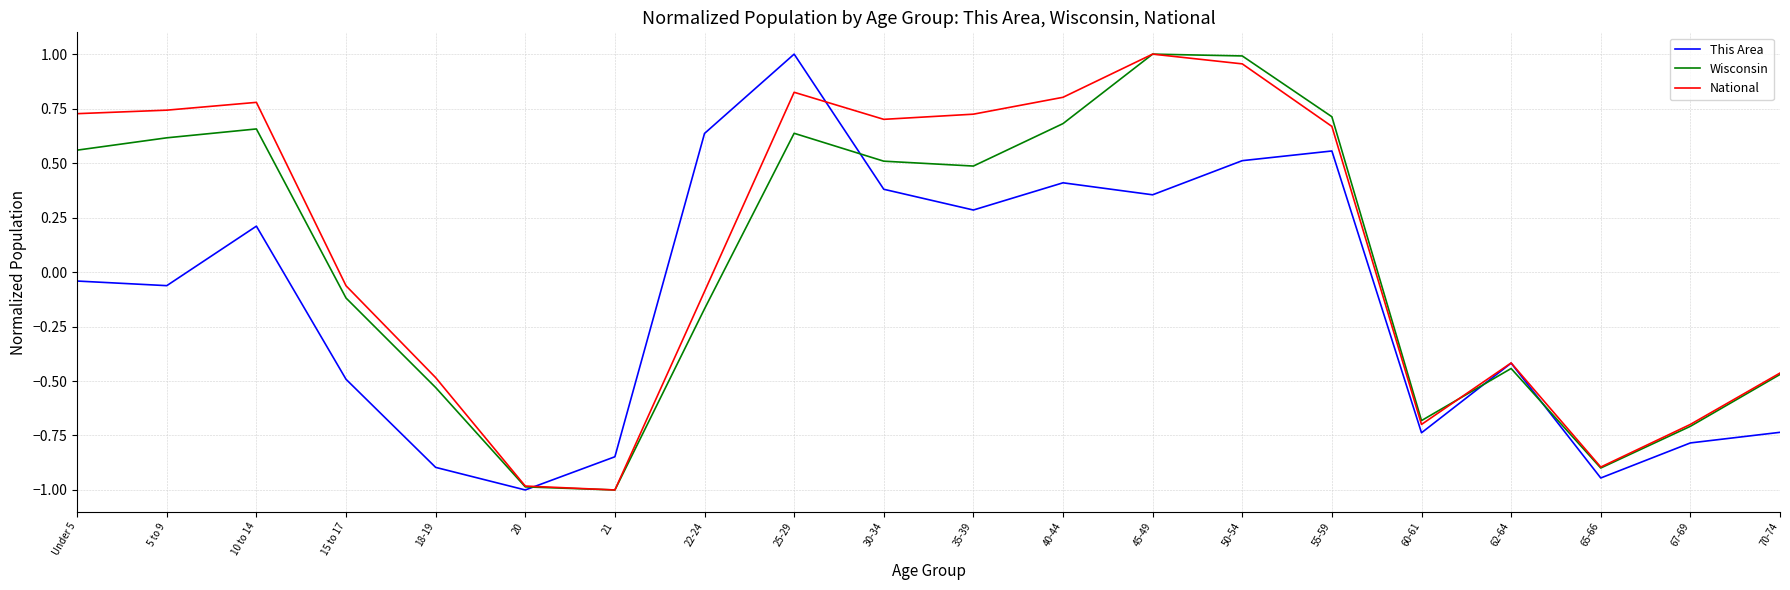

The National series shows -0.4 at 67-69. True or false?

False